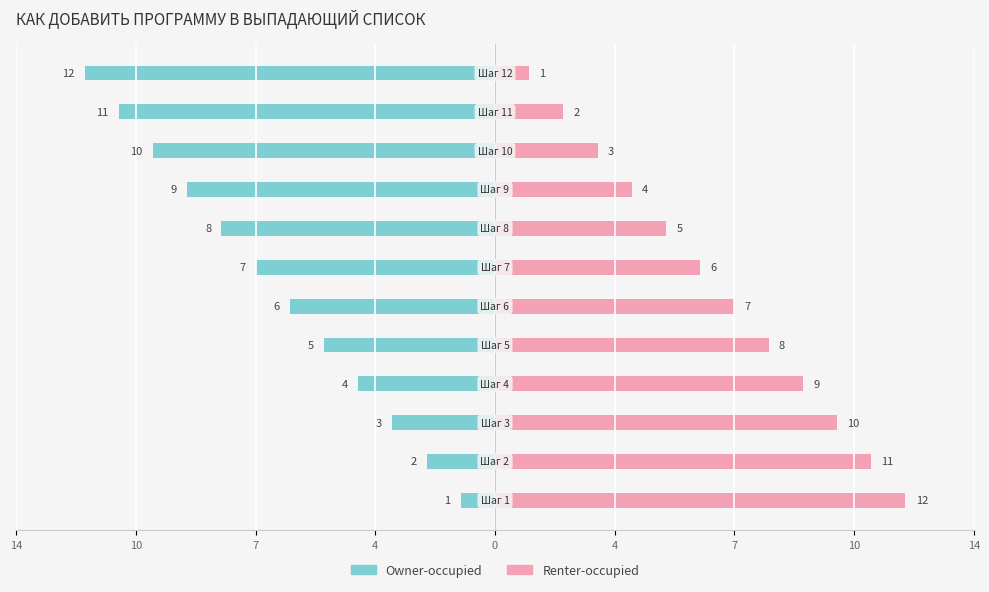

The Owner-occupied series shows -8 at 4. True or false?

False